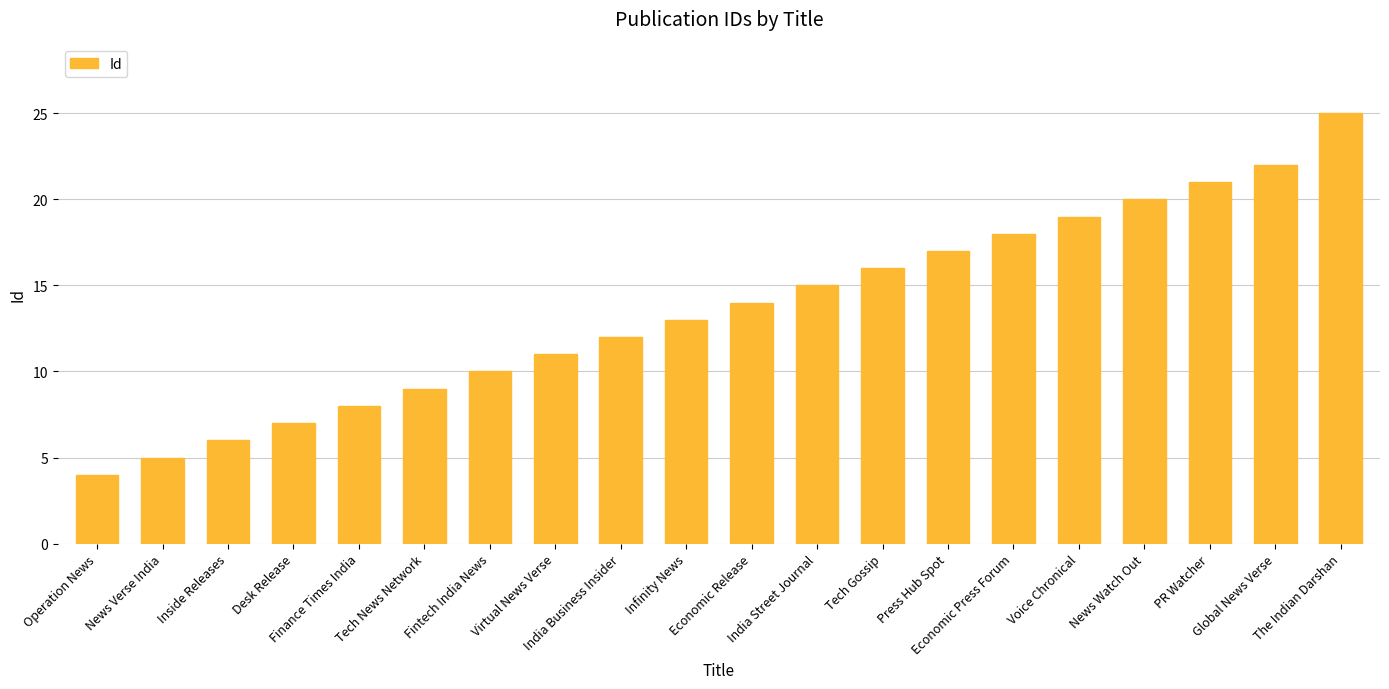

Reading right to left, transcribe all the data shown in this chart.

The Indian Darshan=25	Global News Verse=22	PR Watcher=21	News Watch Out=20	Voice Chronical=19	Economic Press Forum=18	Press Hub Spot=17	Tech Gossip=16	India Street Journal=15	Economic Release=14	Infinity News=13	India Business Insider=12	Virtual News Verse=11	Fintech India News=10	Tech News Network=9	Finance Times India=8	Desk Release=7	Inside Releases=6	News Verse India=5	Operation News=4